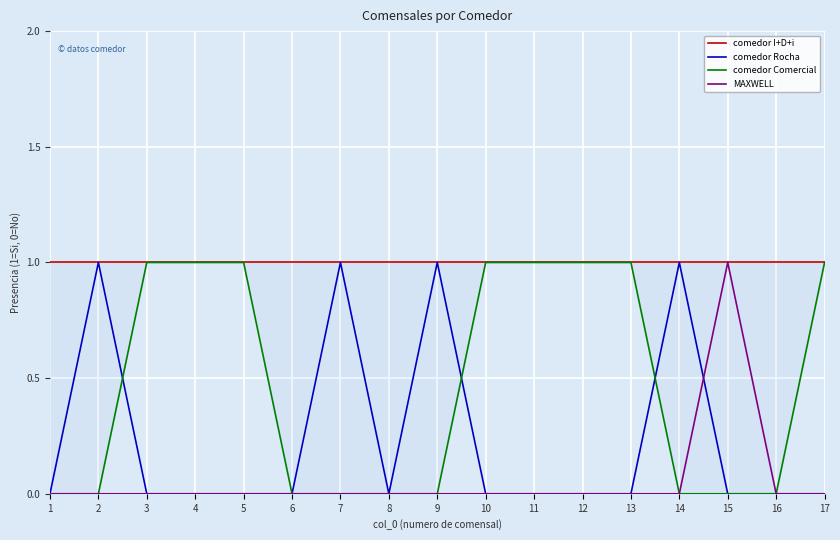

Reading left to right, extract all data points from this chart.

comedor I+D+i: 1=1	2=1	3=1	4=1	5=1	6=1	7=1	8=1	9=1	10=1	11=1	12=1	13=1	14=1	15=1	16=1	17=1
comedor Rocha: 1=0	2=1	3=0	4=0	5=0	6=0	7=1	8=0	9=1	10=0	11=0	12=0	13=0	14=1	15=0	16=0	17=0
comedor Comercial: 1=0	2=0	3=1	4=1	5=1	6=0	7=0	8=0	9=0	10=1	11=1	12=1	13=1	14=0	15=0	16=0	17=1
MAXWELL: 1=0	2=0	3=0	4=0	5=0	6=0	7=0	8=0	9=0	10=0	11=0	12=0	13=0	14=0	15=1	16=0	17=0